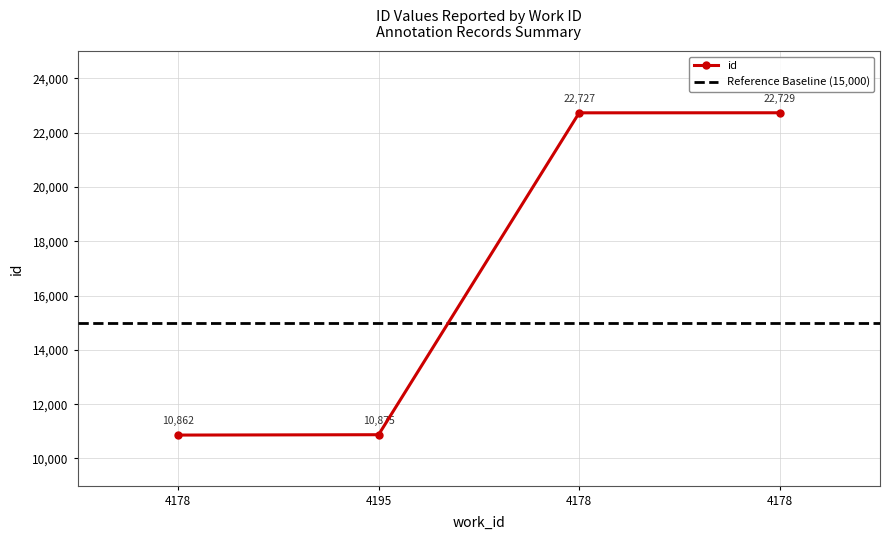

Rank the categories by value from highest to lowest.

4178, 4178, 4195, 4178